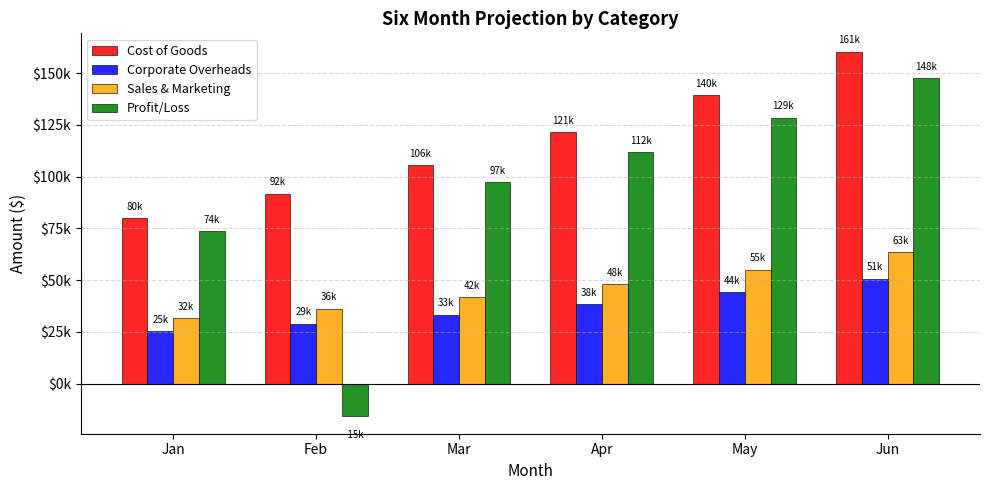

What is the difference between the Corporate Overheads values at Apr and May?

5749